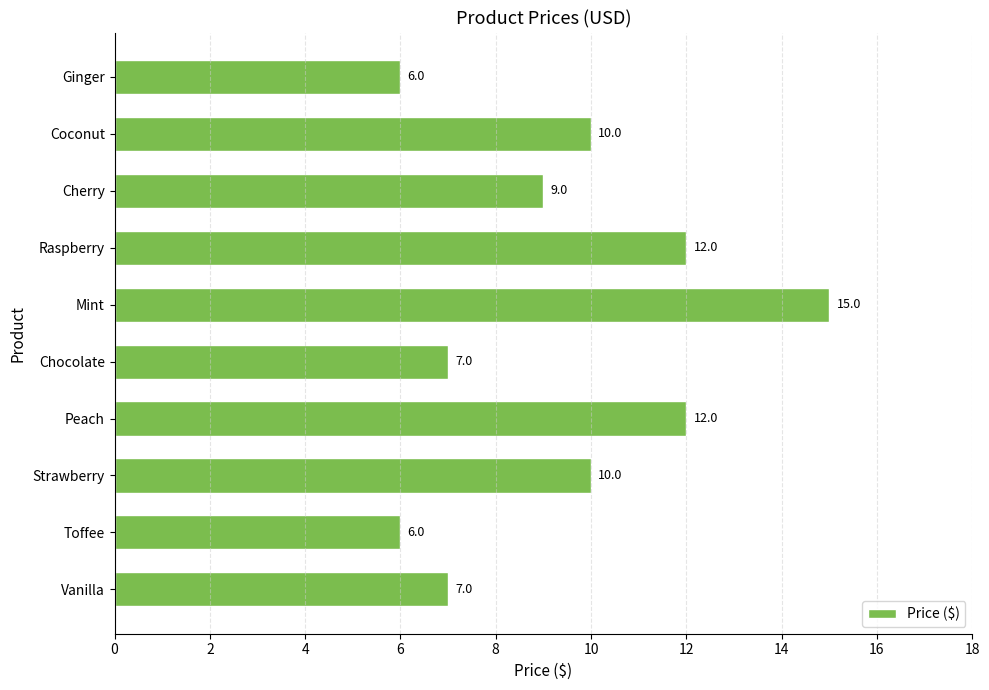

How many values are between 7 and 12?

7